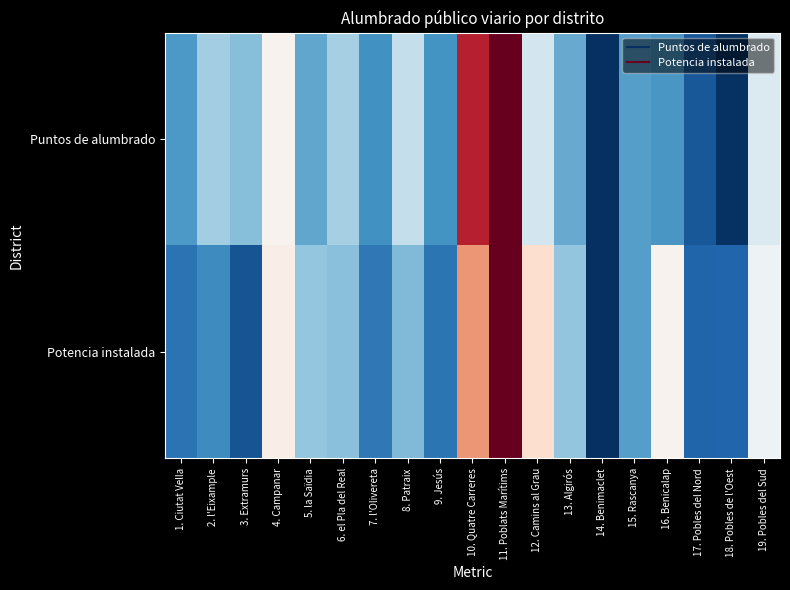

Reading left to right, what are all the values shown in this chart?

Puntos de alumbrado: 1. Ciutat Vella=0.2	2. l'Eixample=0.3	3. Extramurs=0.3	4. Campanar=0.5	5. la Saïdia=0.2	6. el Pla del Real=0.3	7. l'Olivereta=0.2	8. Patraix=0.4	9. Jesús=0.2	10. Quatre Carreres=0.9	11. Poblats Marítims=1.0	12. Camins al Grau=0.4	13. Algirós=0.2	14. Benimaclet=0.0	15. Rascanya=0.2	16. Benicalap=0.2	17. Pobles del Nord=0.1	18. Pobles de l'Oest=0.0	19. Pobles del Sud=0.4
Potencia instalada: 1. Ciutat Vella=0.1	2. l'Eixample=0.2	3. Extramurs=0.1	4. Campanar=0.5	5. la Saïdia=0.3	6. el Pla del Real=0.3	7. l'Olivereta=0.1	8. Patraix=0.3	9. Jesús=0.1	10. Quatre Carreres=0.7	11. Poblats Marítims=1.0	12. Camins al Grau=0.6	13. Algirós=0.3	14. Benimaclet=0.0	15. Rascanya=0.2	16. Benicalap=0.5	17. Pobles del Nord=0.1	18. Pobles de l'Oest=0.1	19. Pobles del Sud=0.5